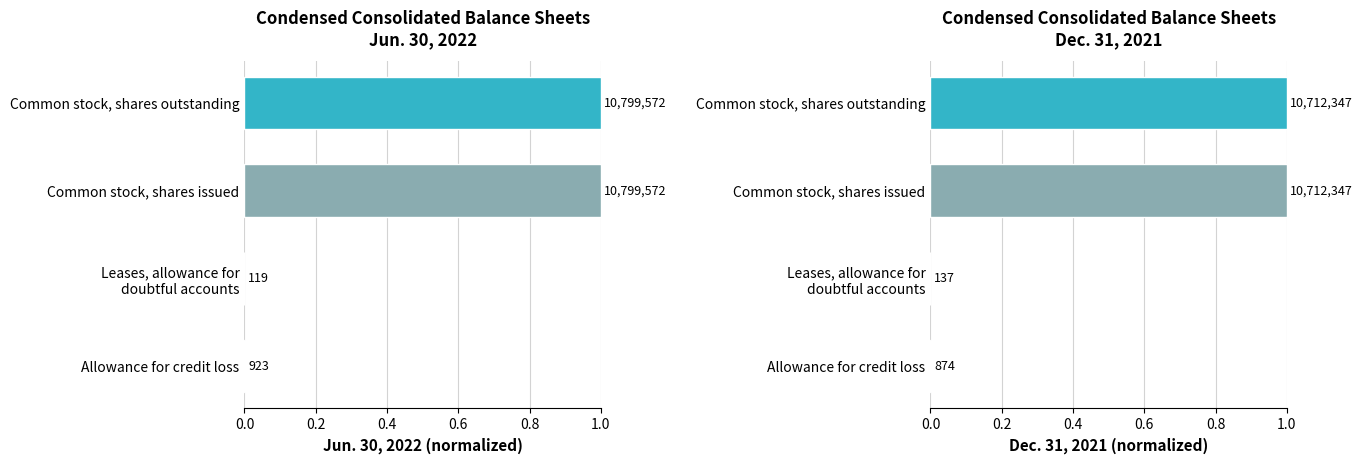

Is the value of Dec. 31, 2021 at Allowance for credit loss greater than the value of Jun. 30, 2022 at Leases, allowance for doubtful accounts?

Yes